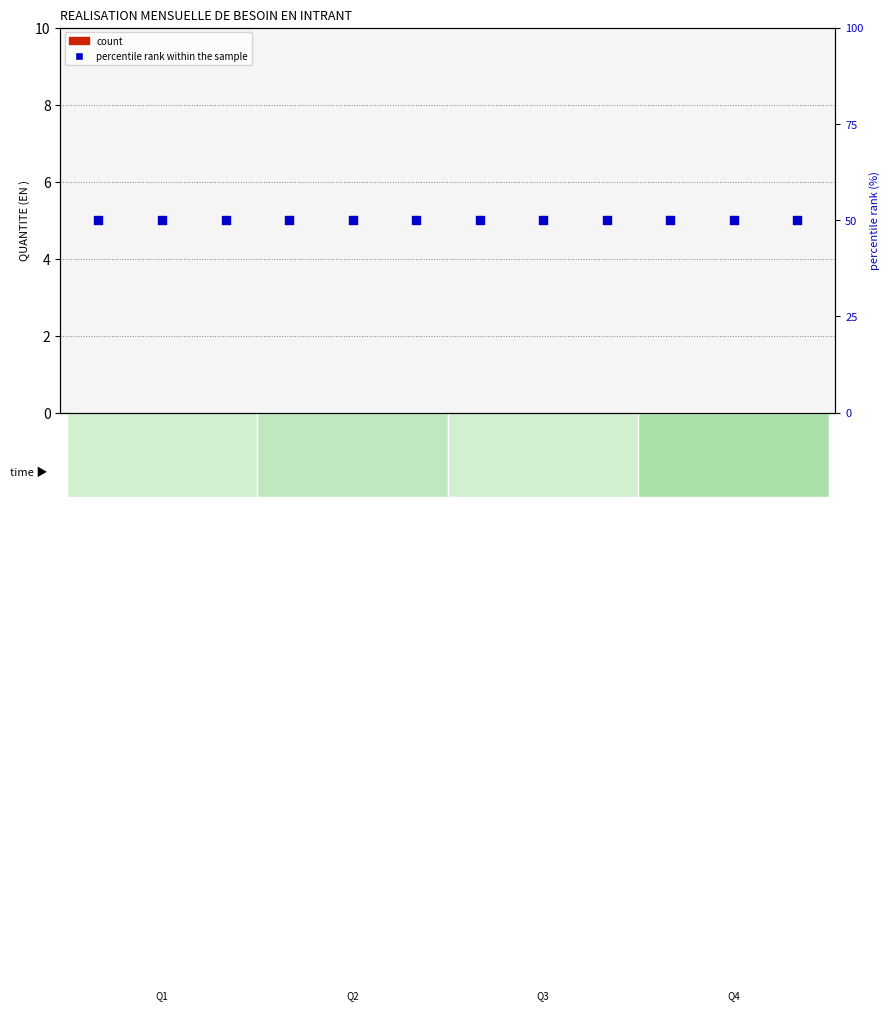

Which series has the widest spread of Y values?

count